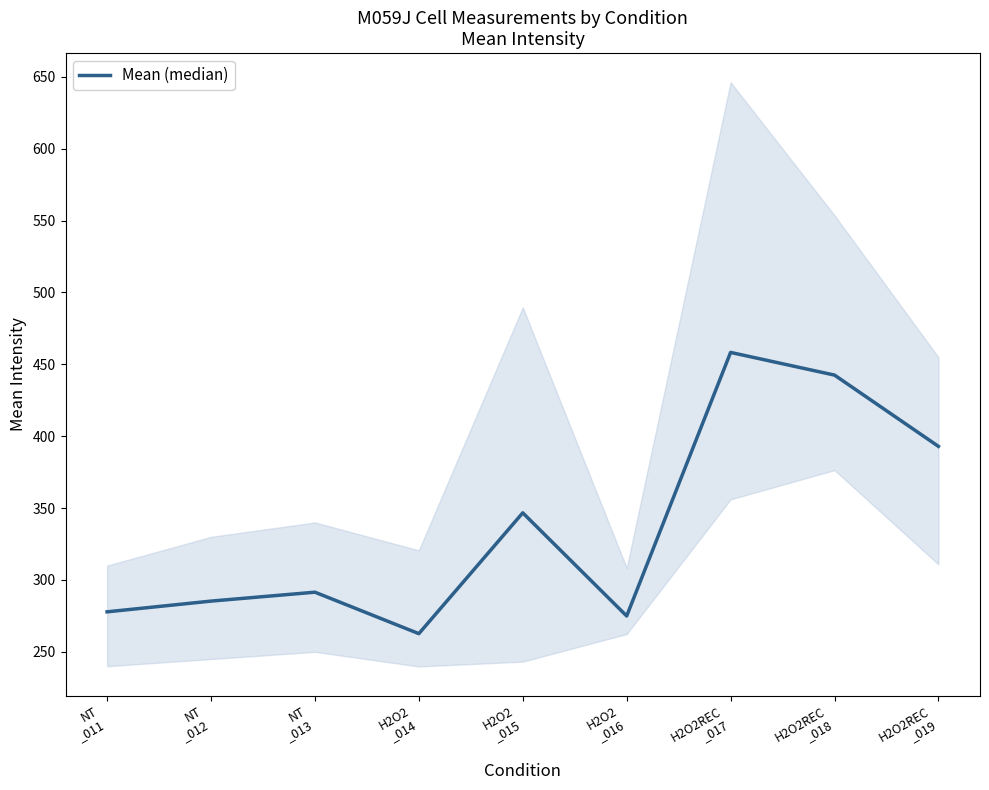

What is the minimum value shown in the chart?

262.7